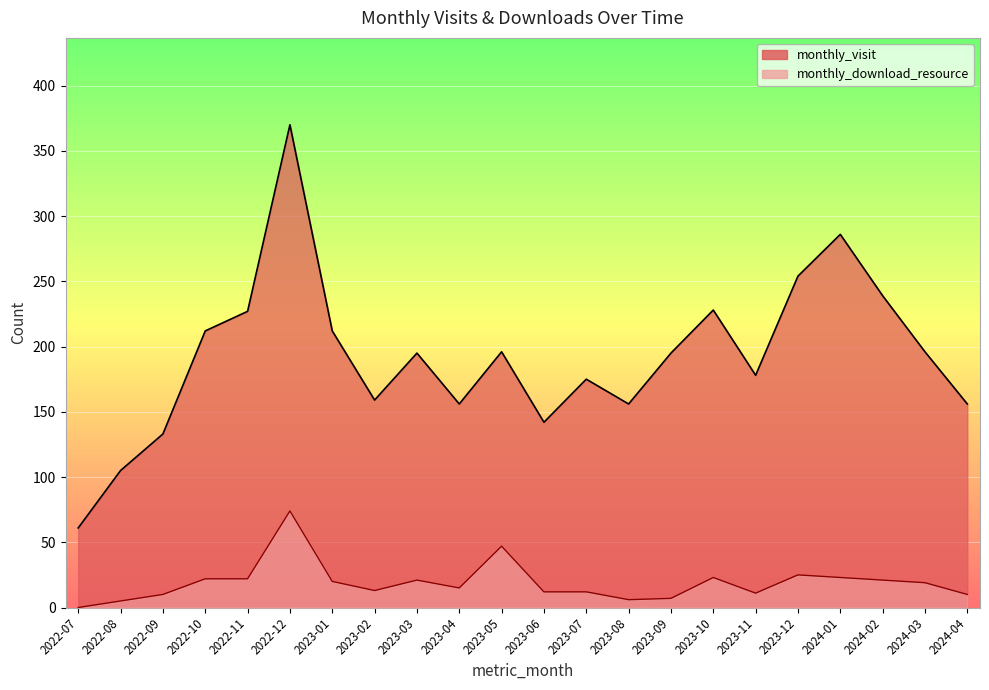

At which category does monthly_visit reach its first local valley?

2023-02